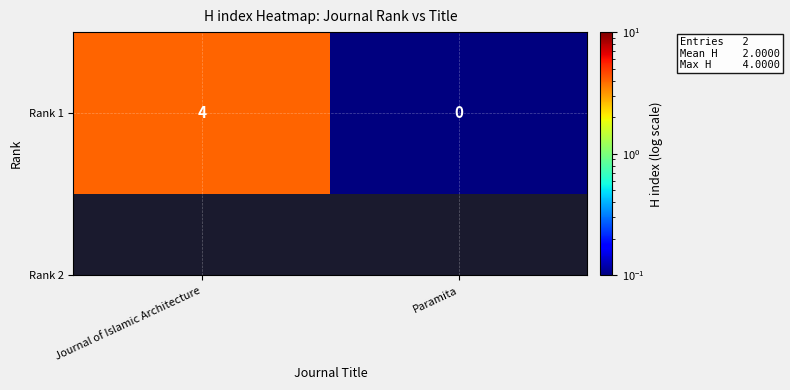

At which category does the chart reach its peak across all series?

Journal of Islamic Architecture